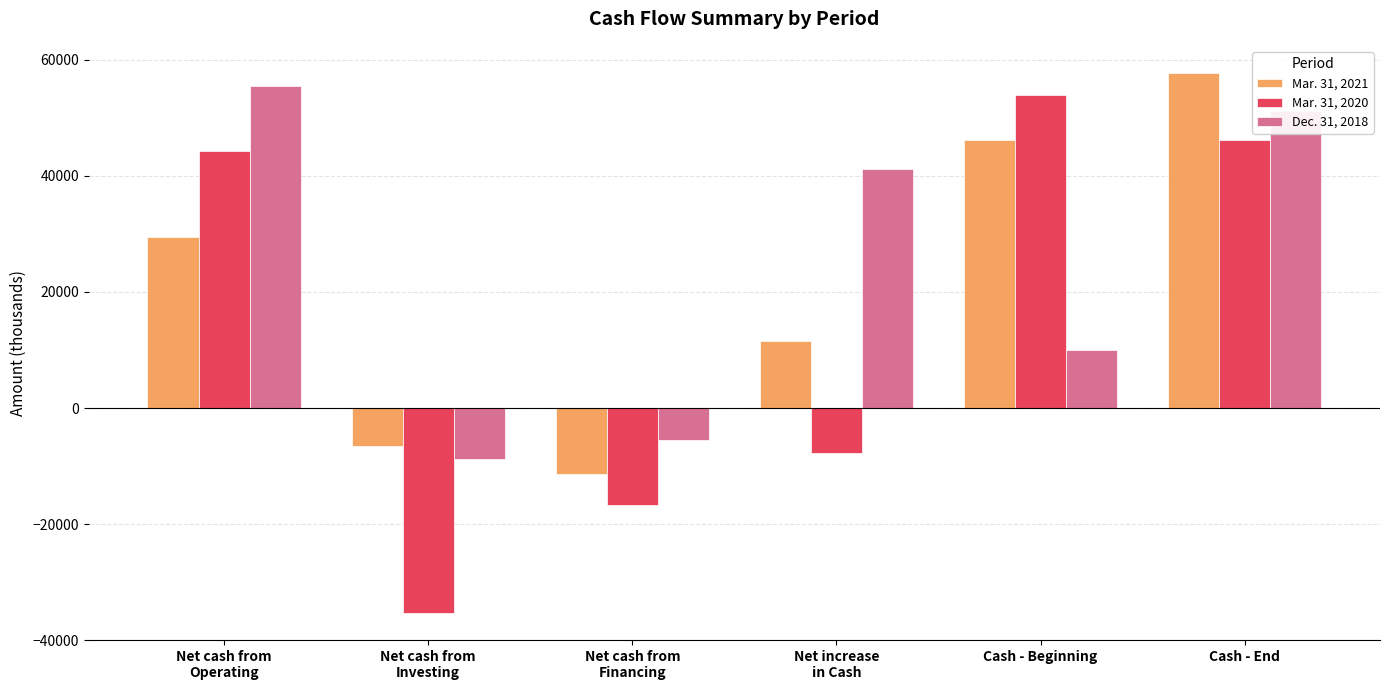

Rank the series by their average value, from highest to lowest.

Dec. 31, 2018, Mar. 31, 2021, Mar. 31, 2020